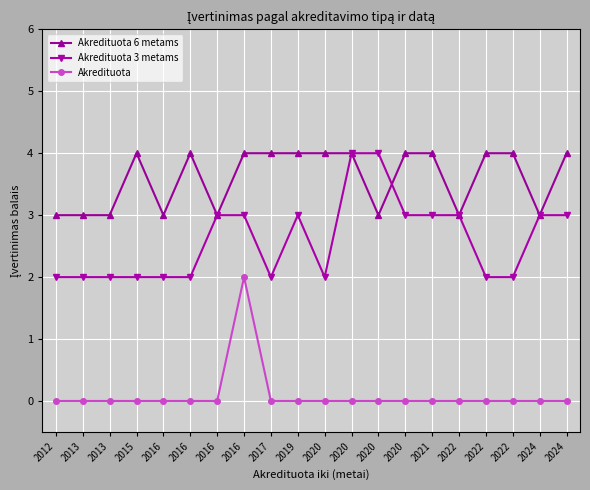

What is the difference between the maximum and minimum values in the Akredituota series?

2